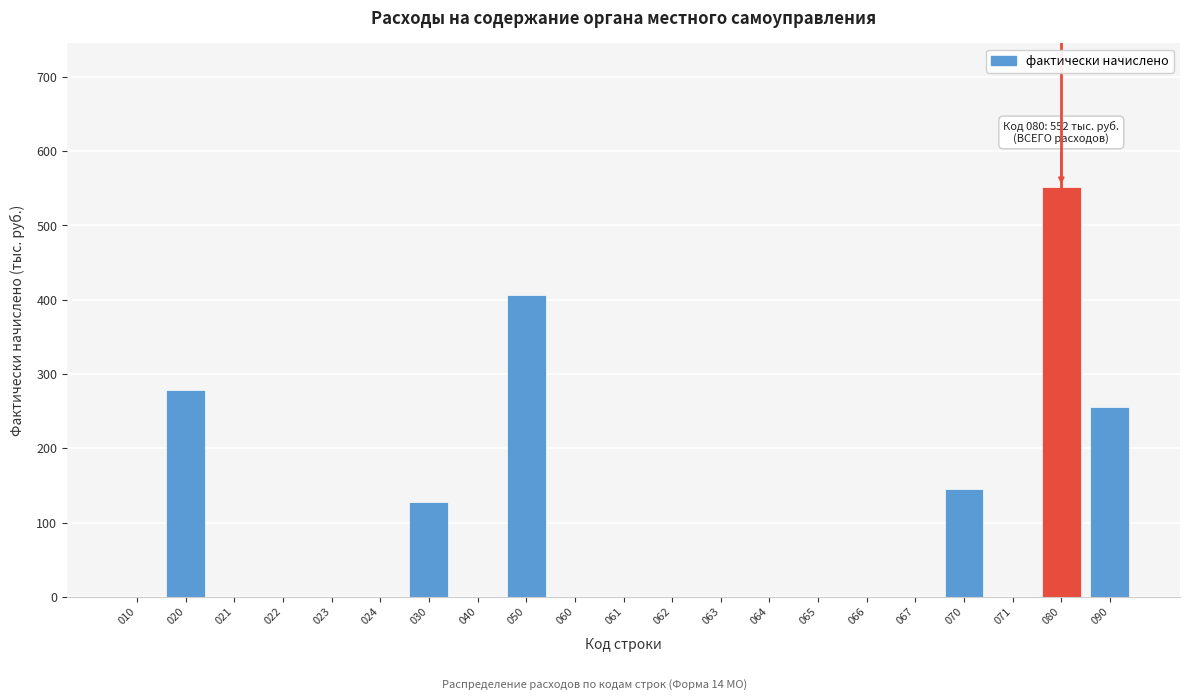

Reading left to right, list all the values displayed in this chart.

010=0	020=279	021=0	022=0	023=0	024=0	030=128	040=0	050=407	060=0	061=0	062=0	063=0	064=0	065=0	066=0	067=0	070=145	071=0	080=552	090=256